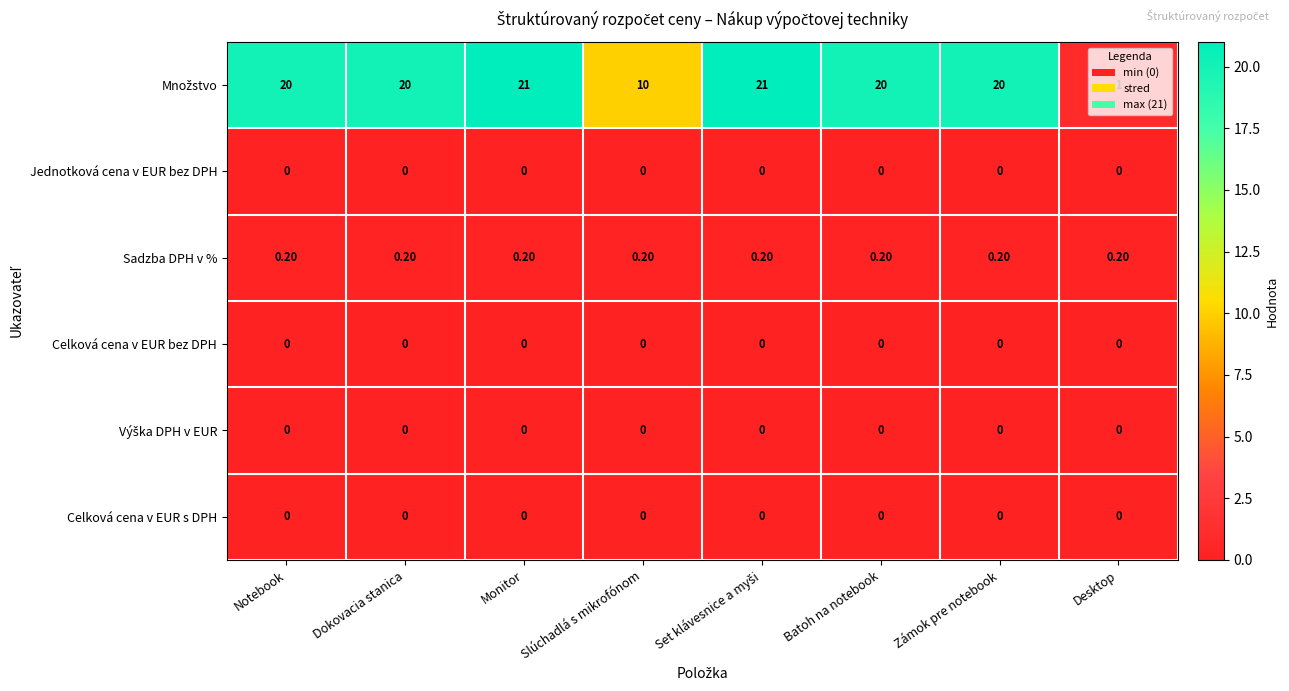

What is the sum of the Sadzba DPH v % values at Zámok pre notebook and Slúchadlá s mikrofónom?

0.4